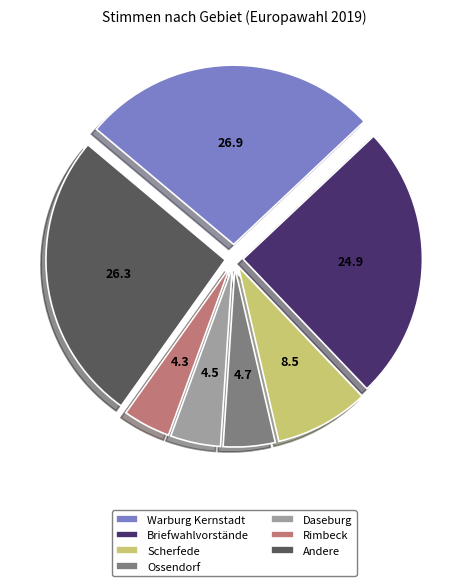

Approximately how many times larger is the value at Ossendorf compared to Scherfede?

0.5